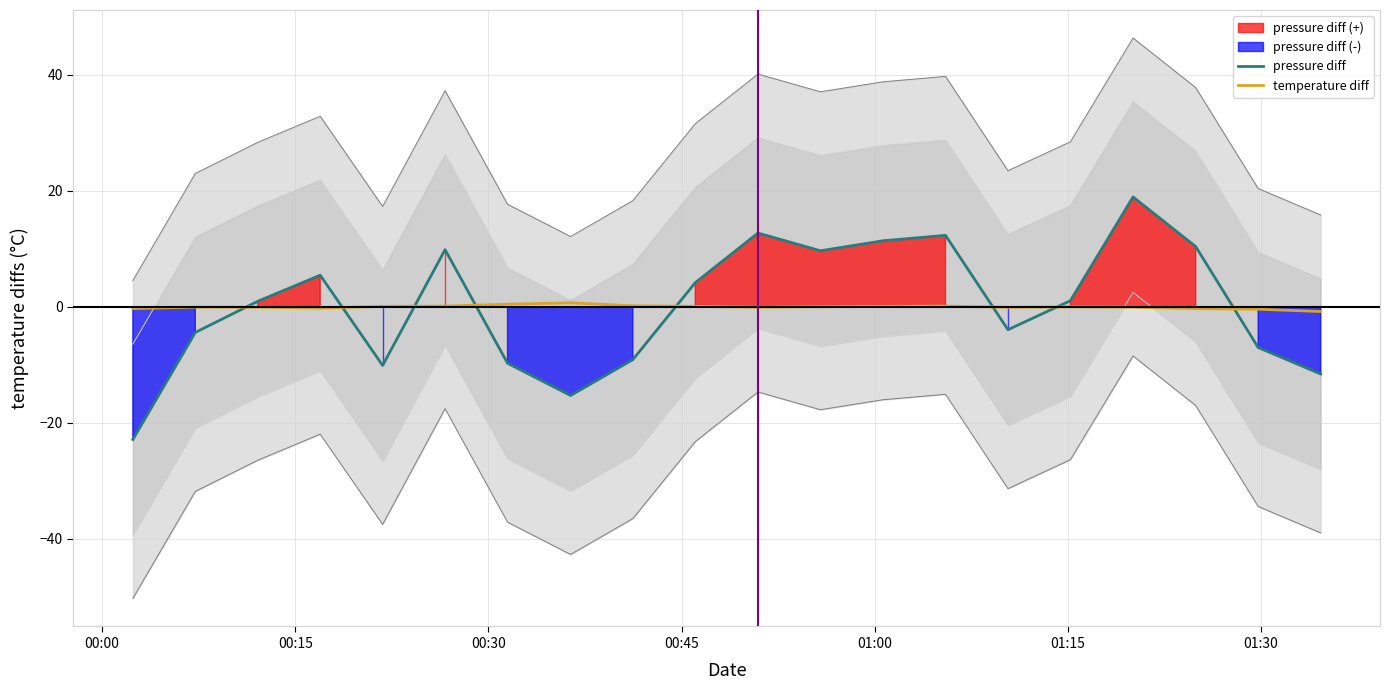

True or false: pressure diff has more than 1 interior local peaks.

True